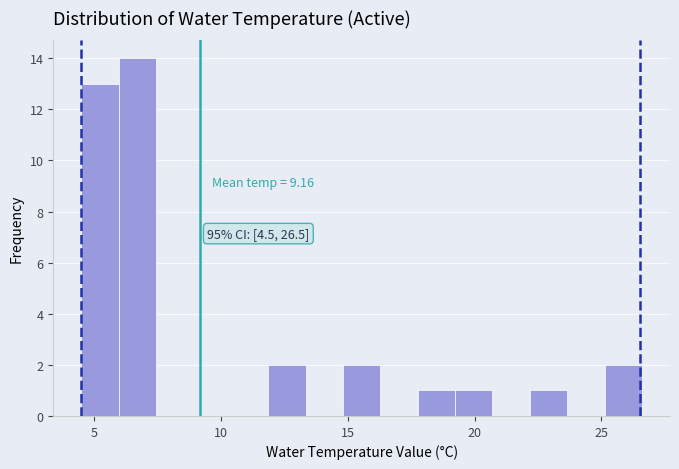

Around what value on the x-axis is the tallest bar? Give the approximate position of its centre, as read against the axis.

6.5